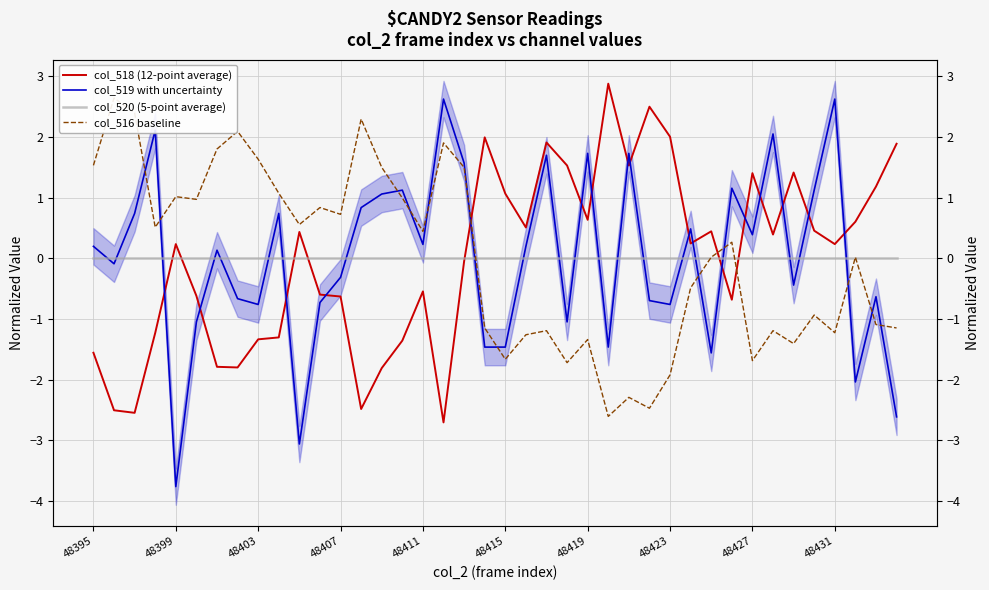

Where is col_518 (12-point average) nearest to the value 0?

18